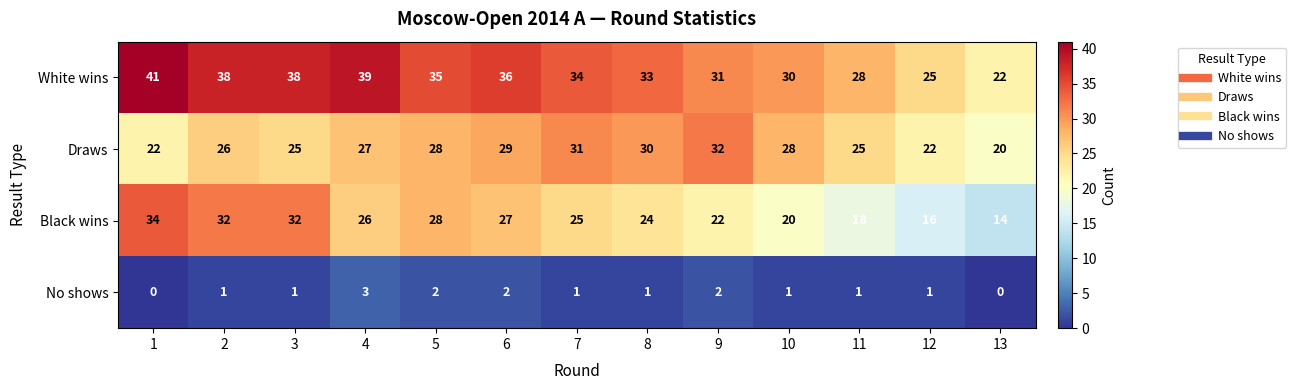

Rank the series by their maximum value, from highest to lowest.

White wins, Black wins, Draws, No shows